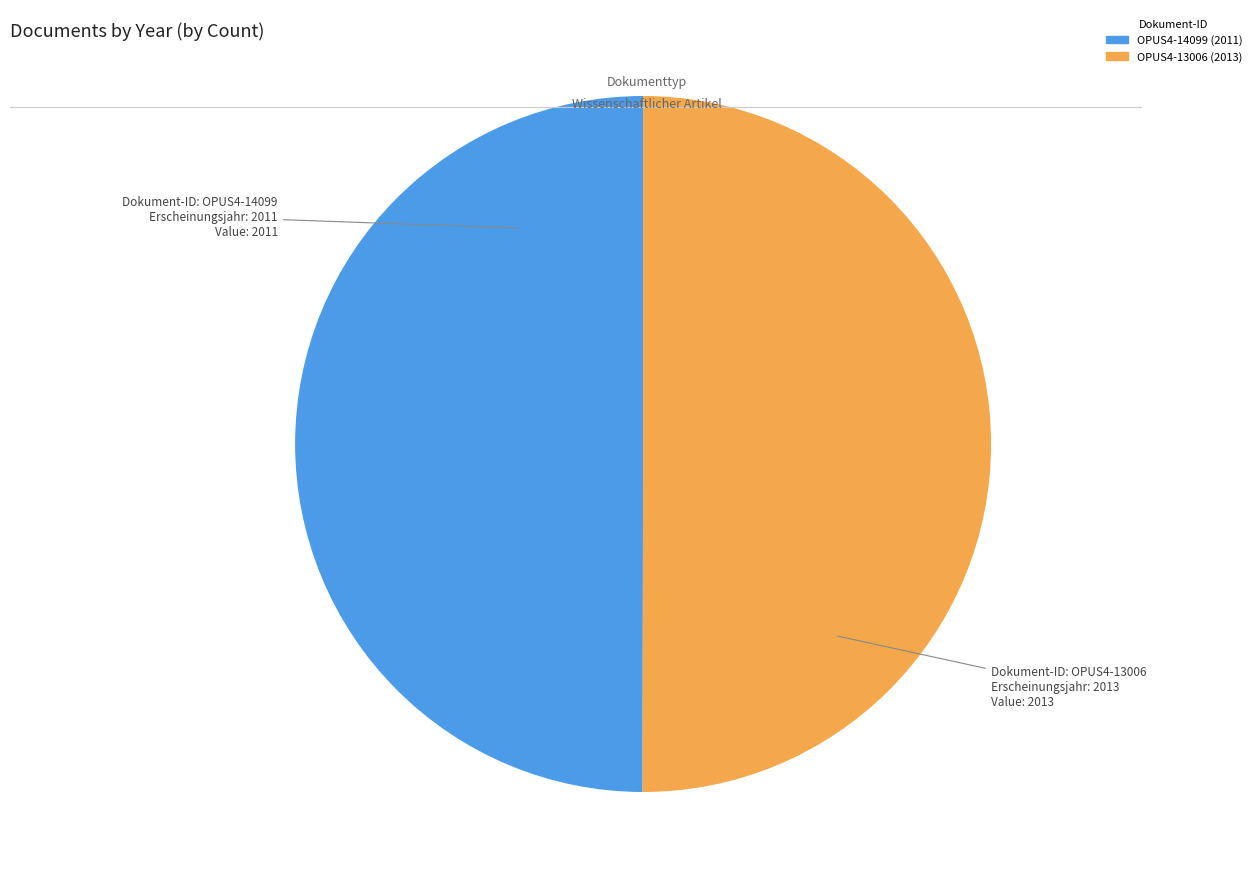

The OPUS4-13006 slice represents 39% of the pie. True or false?

False